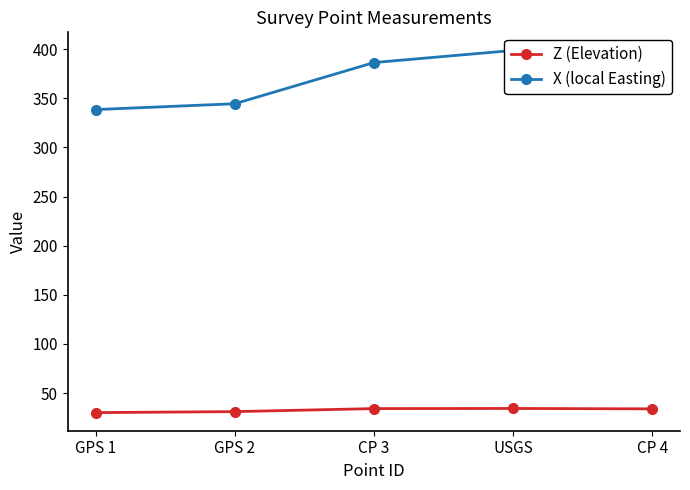

What is the difference between the maximum and minimum values in the X (local Easting) series?

60.2